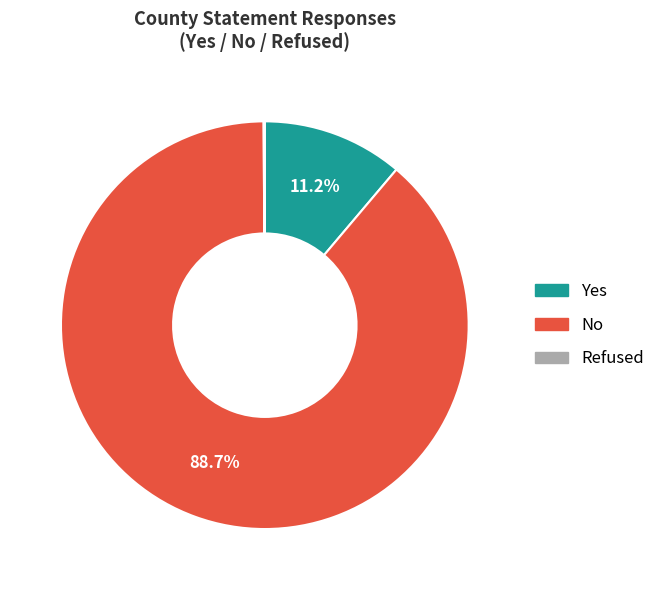

Is there any slice that represents more than half of the pie?

Yes